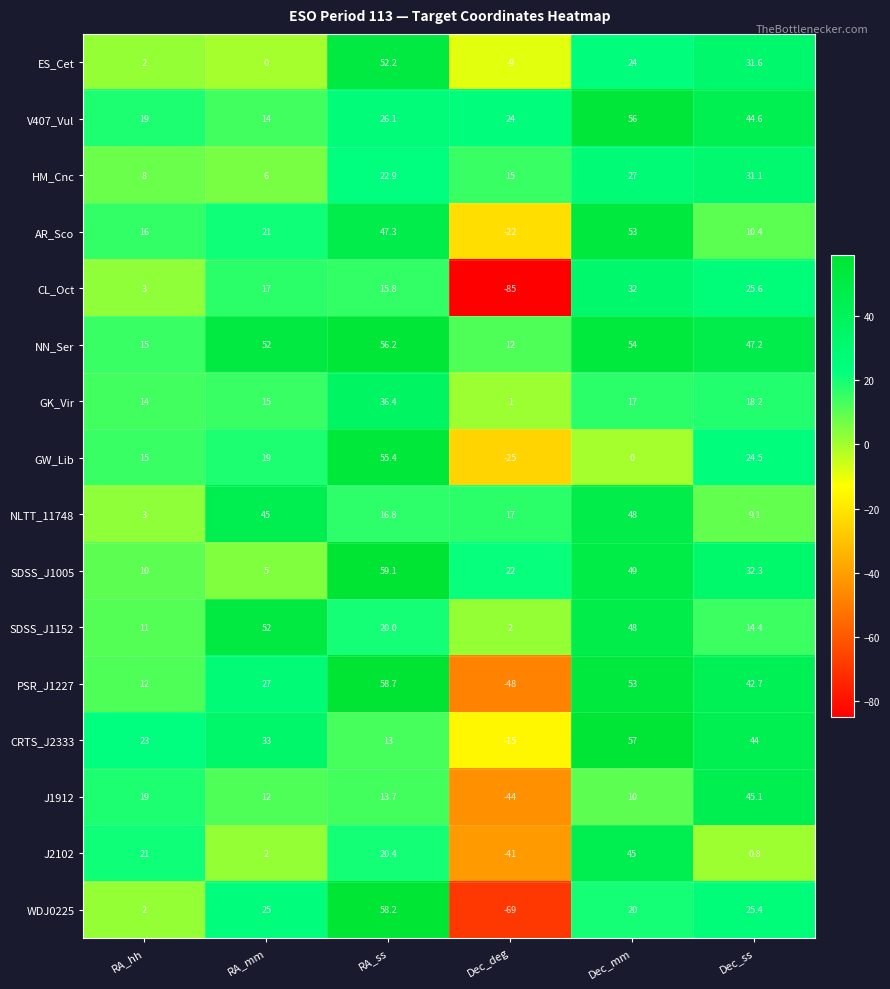

What is the greatest value displayed?

59.1